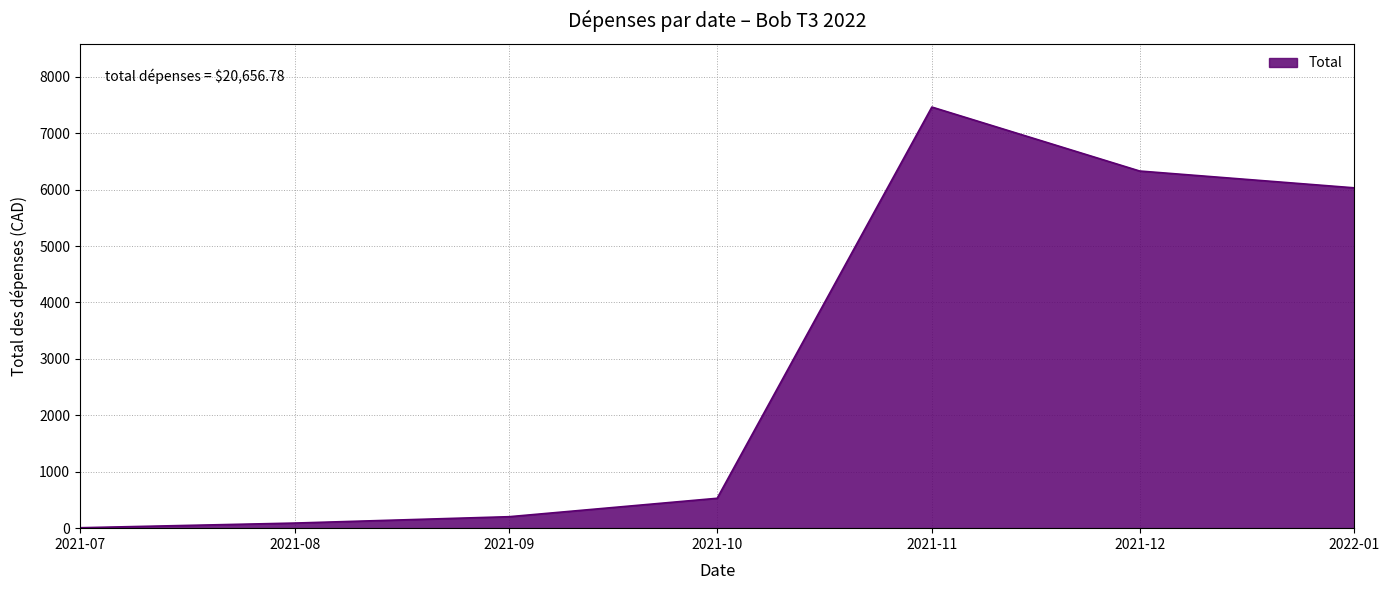

How many lines are shown in the chart?

1